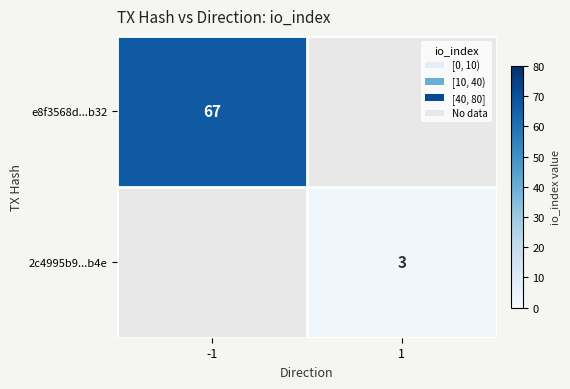

At how many categories does at least one series exceed 20?

1